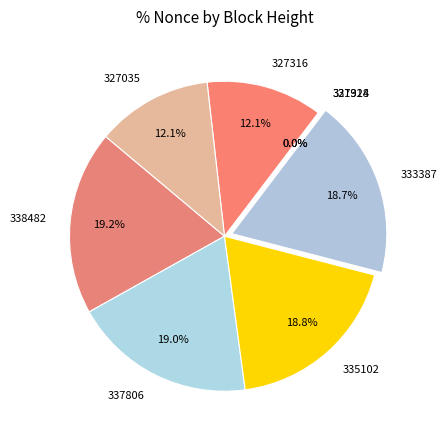

To the nearest percent, what is the average slice percentage?

12%